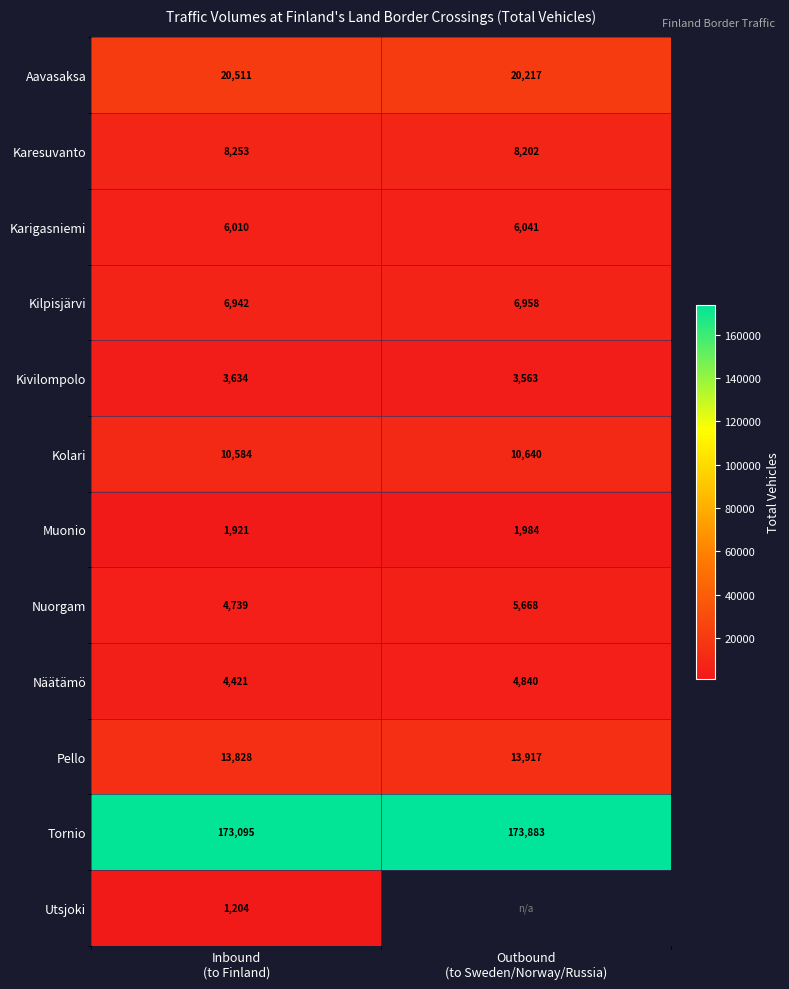

What is the difference between the maximum and minimum values in the Nuorgam series?

929